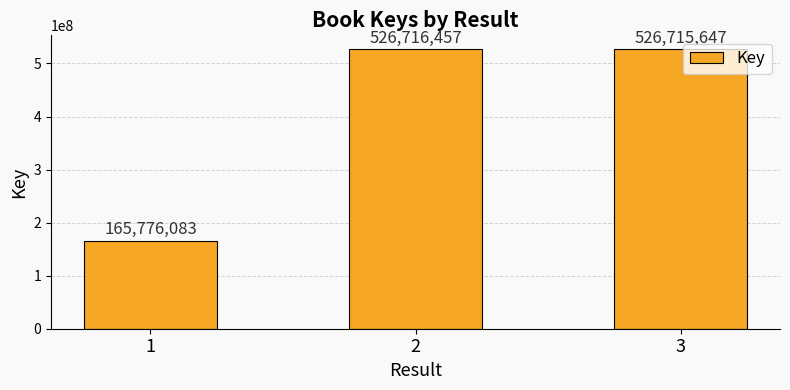

Reading right to left, extract all data points from this chart.

526715647	526716457	165776083